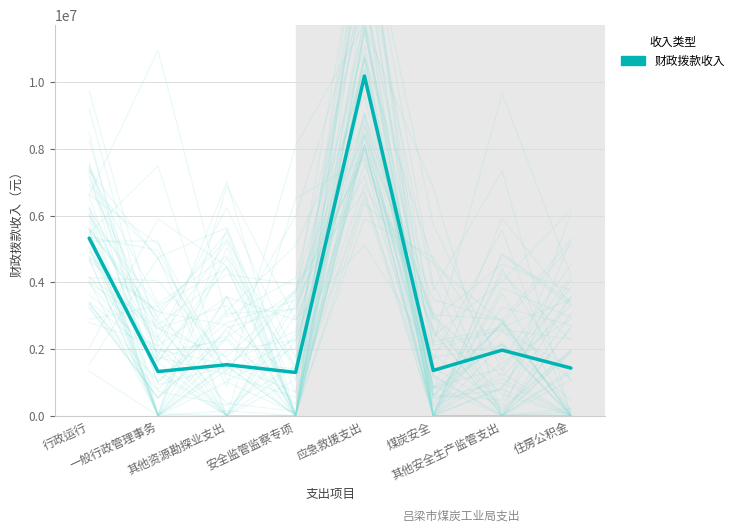

What is the change in value from 一般行政管理事务 to 安全监管监察专项?

-27860